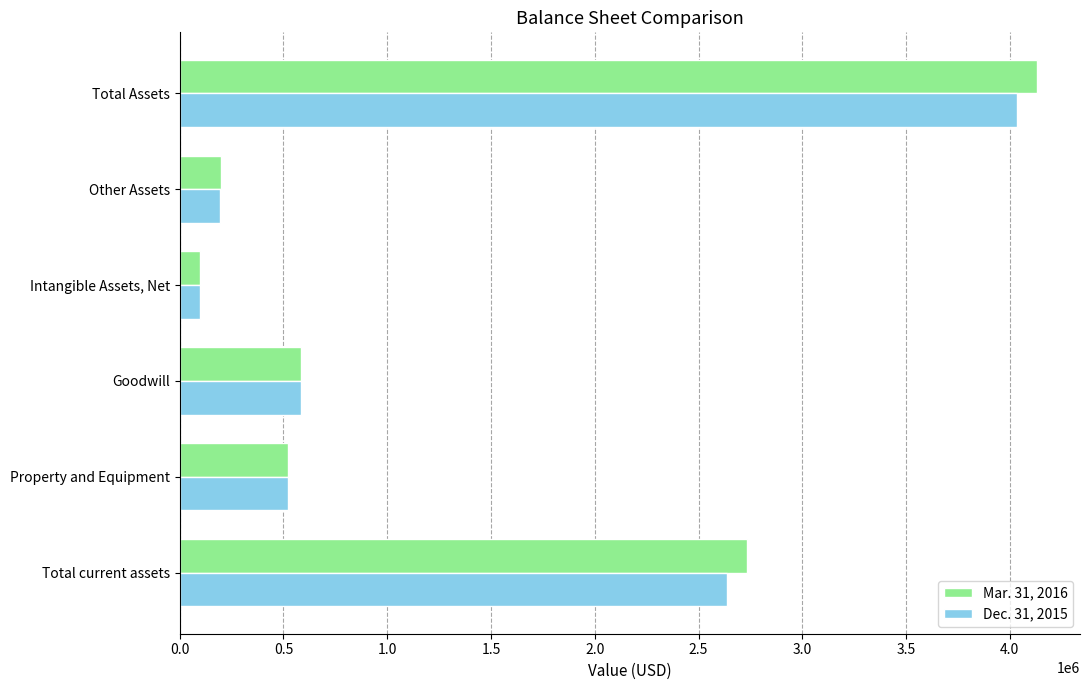

What is the average value of the Dec. 31, 2015 series?

1345559